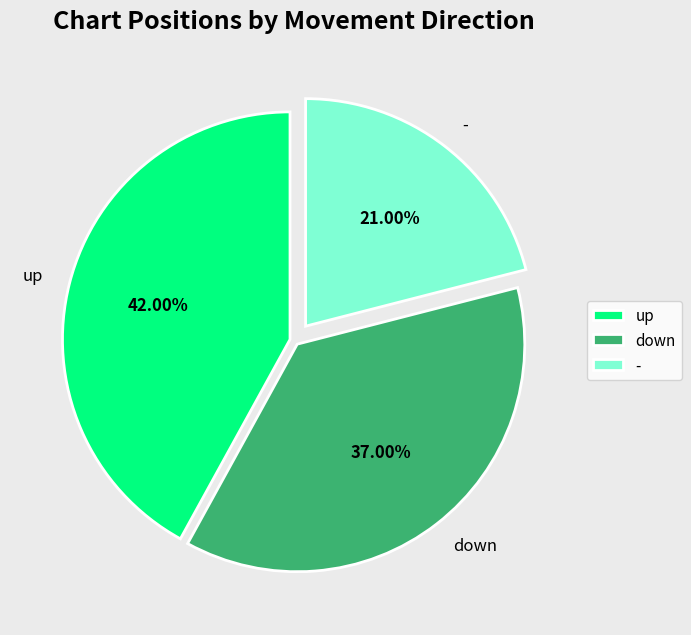

To the nearest percent, what percentage of the pie is up?

42%